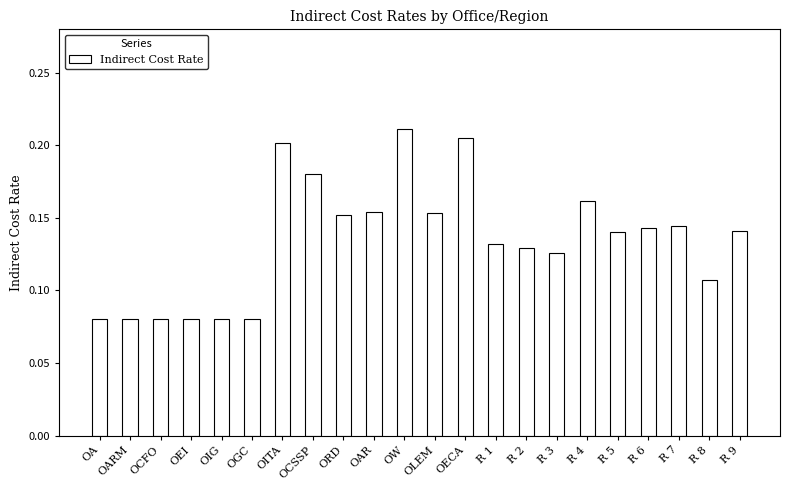

Is it true that the value at R 5 is 0.0?

False